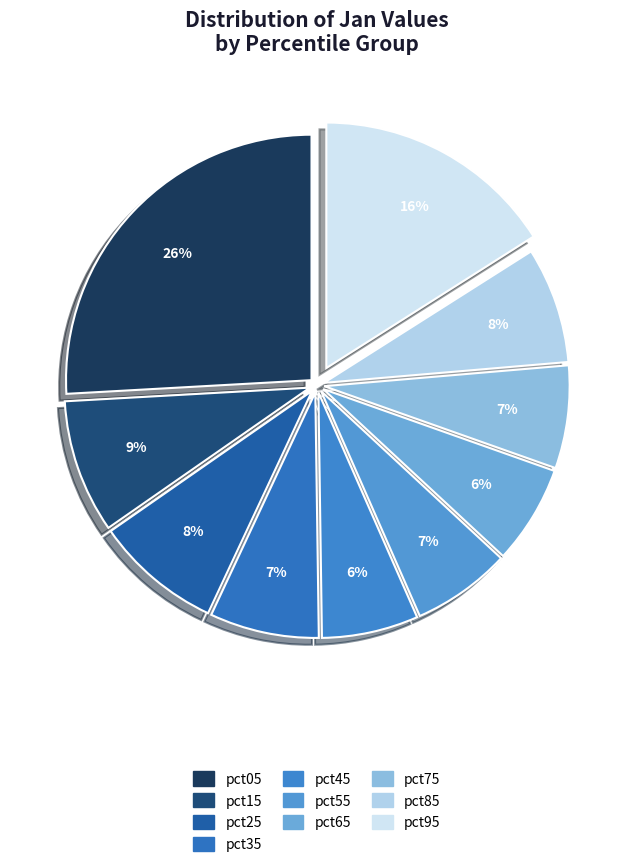

What percentage do pct15 and pct35 together represent?

16.0%